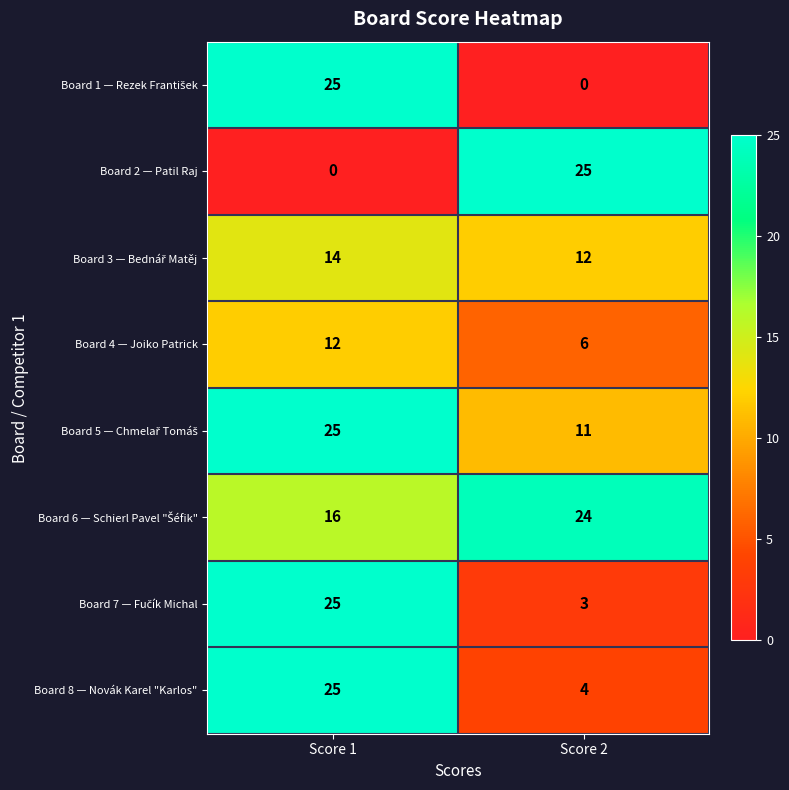

Is it true that Board 2 — Patil Raj equals 25 at Score 2?

True